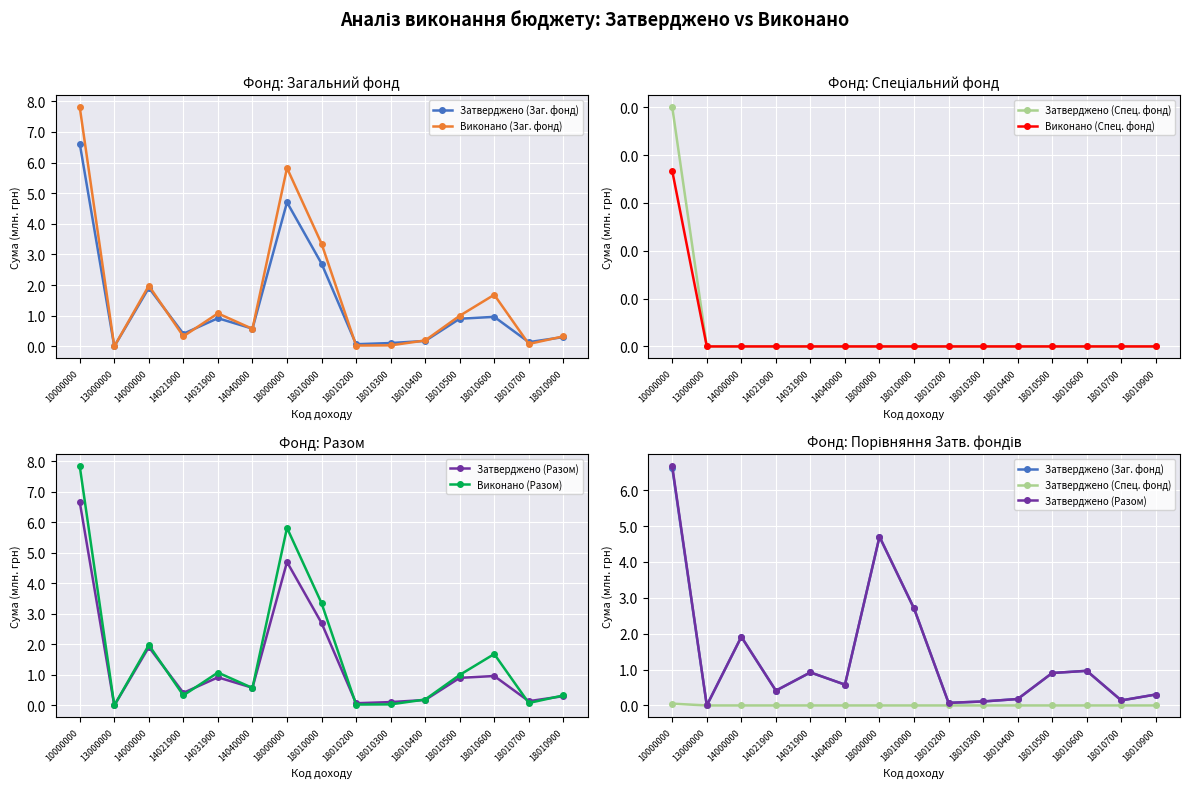

Which category has the highest value in the Виконано (Заг. фонд) series?

10000000